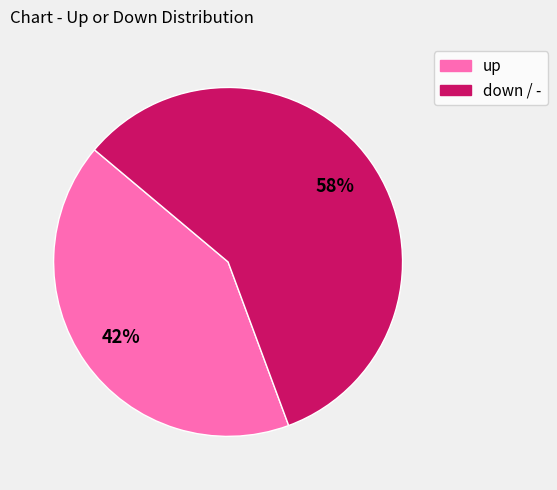

To the nearest percent, what is the average slice percentage?

50%